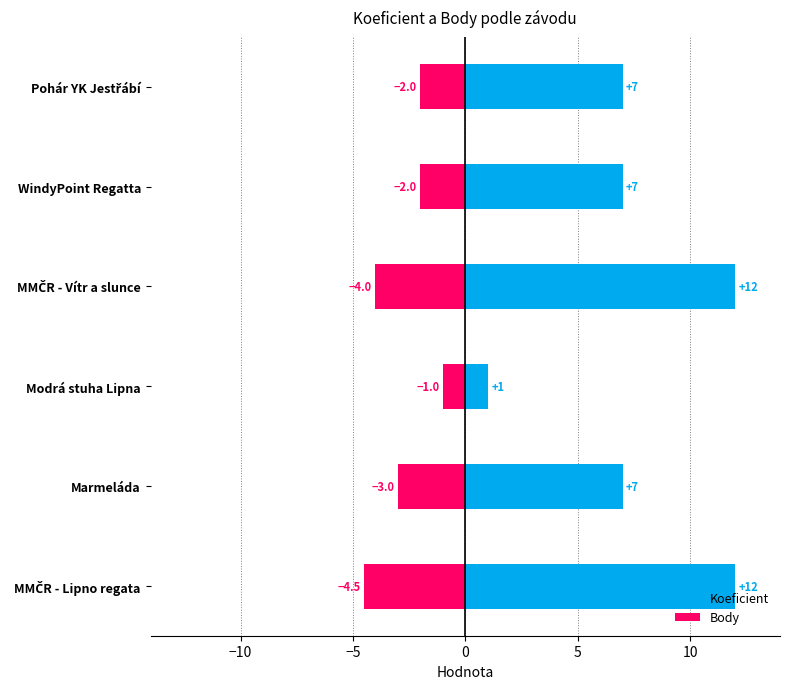

Which series changed the most between Pohár YK Jestřábí and MMČR - Lipno regata?

Koeficient